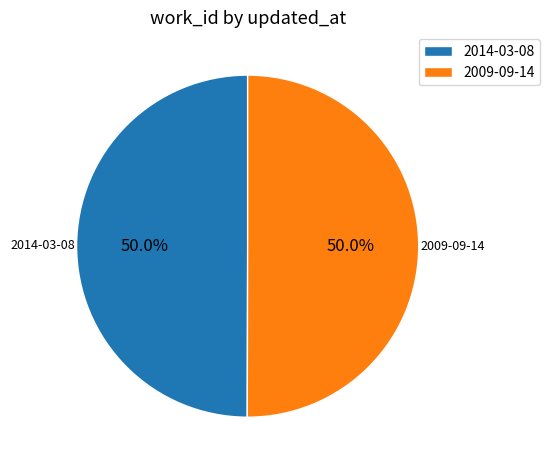

To the nearest percent, what is the average slice percentage?

50%